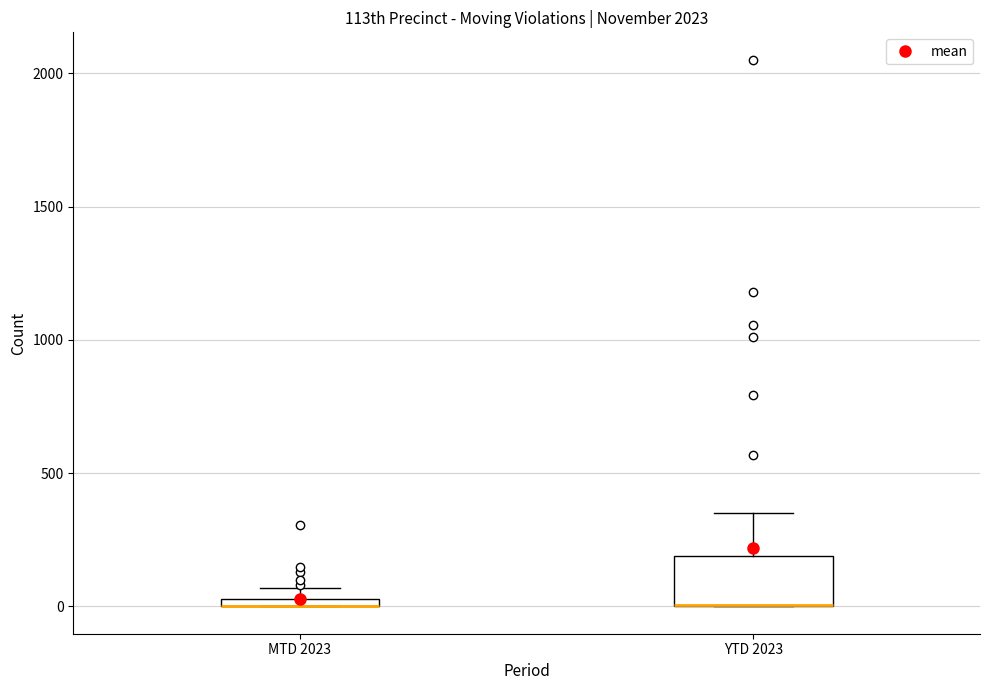

Which box is the tallest, from its lower edge to its upper edge?

YTD 2023